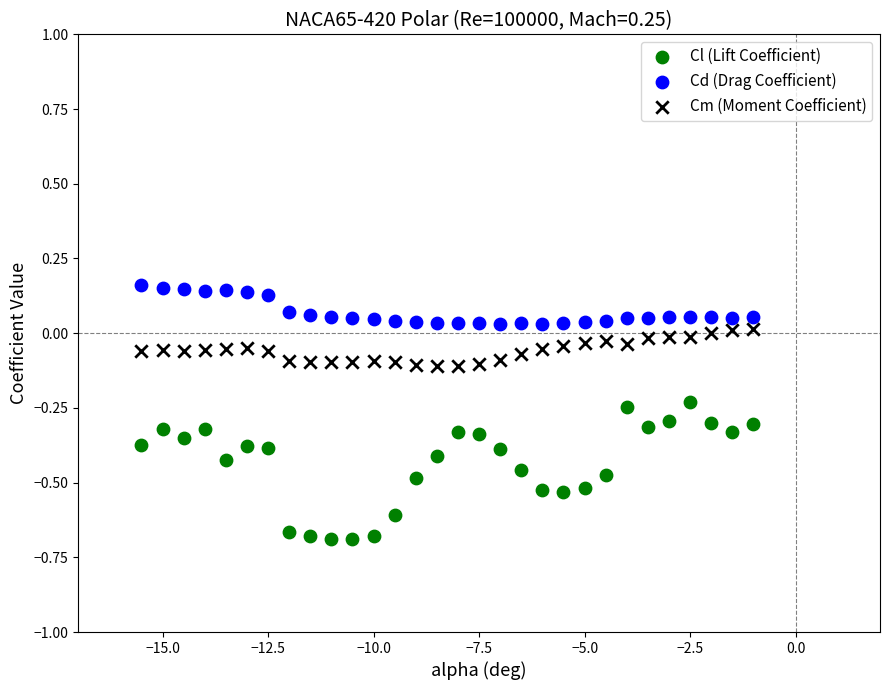

Across all data points, what is the range of Y values (max minus min)?

0.8